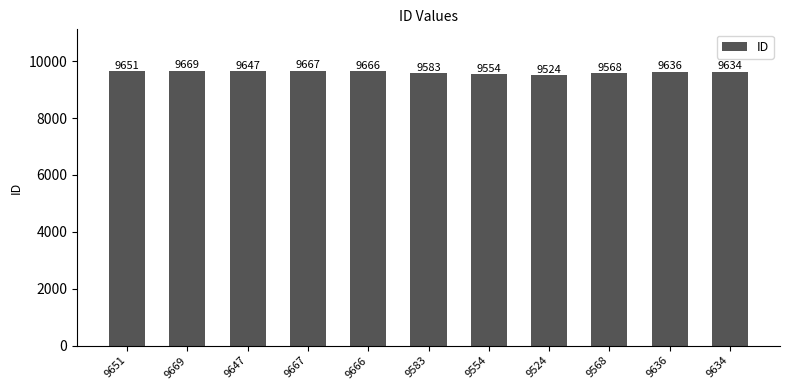

Which label corresponds to the smallest value in the chart?

9524